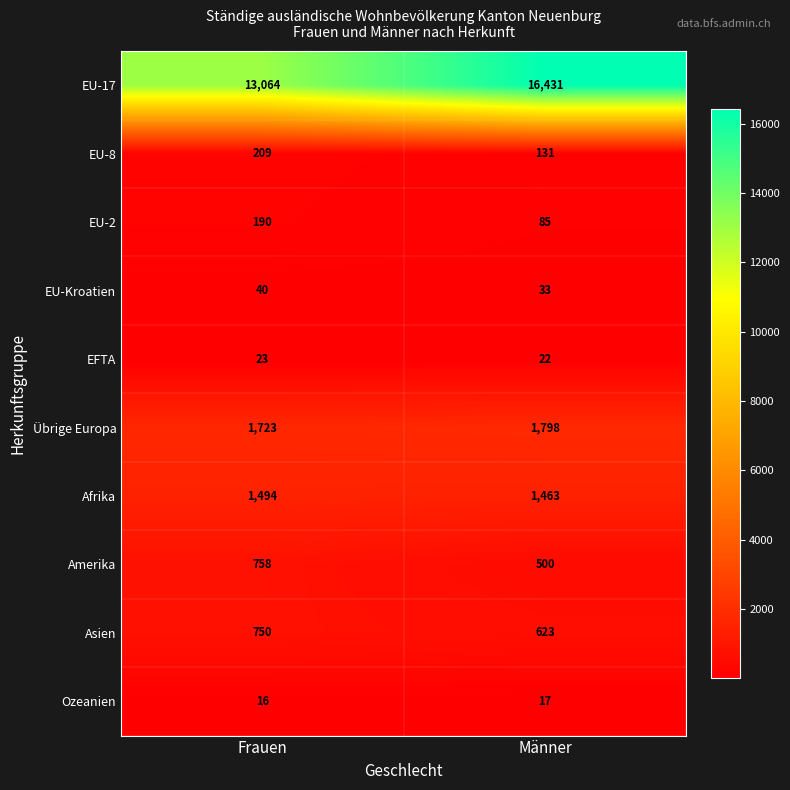

What is the average value of the EU-8 series?

170